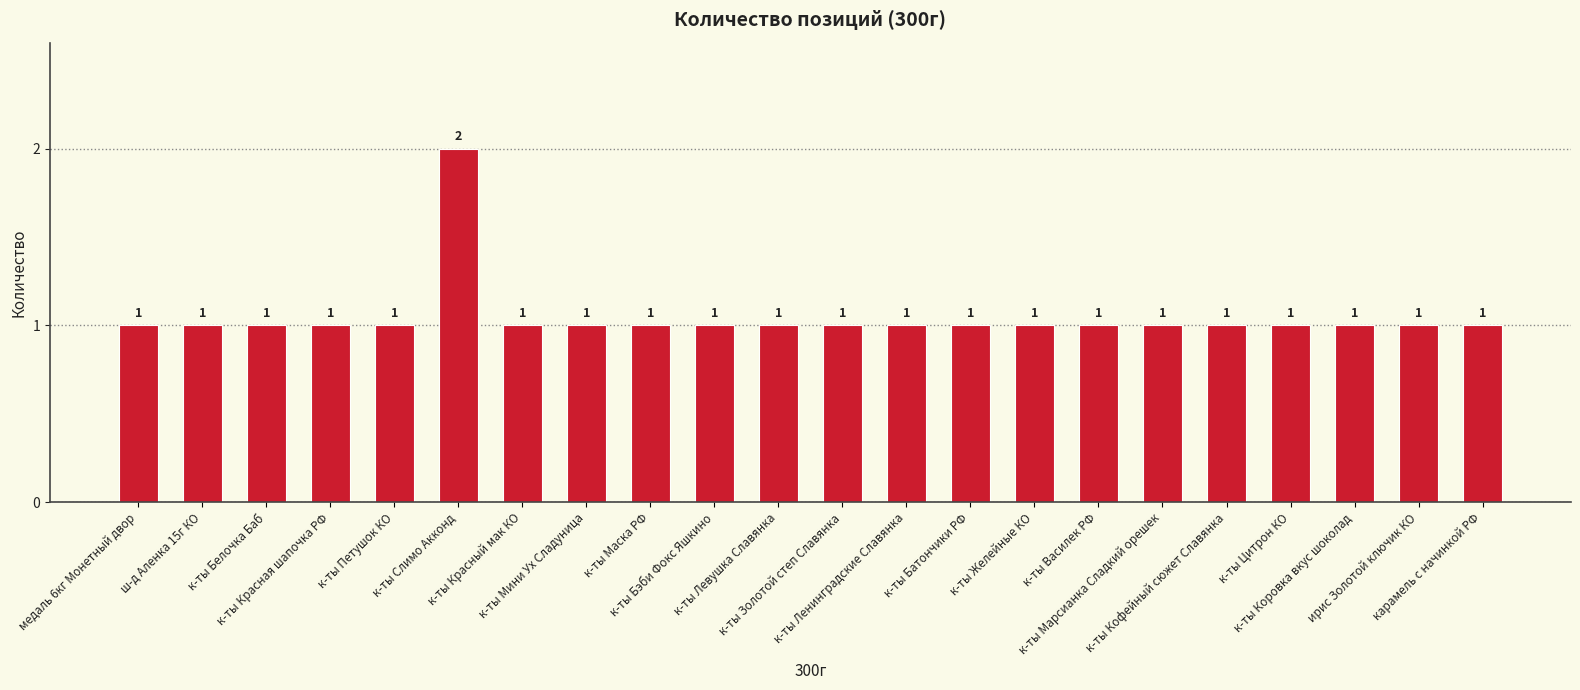

Are the bars horizontal?

No